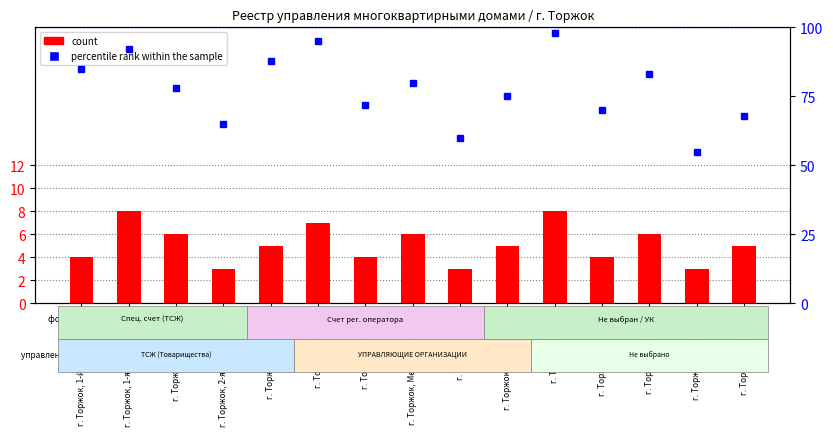

What position from the right is г. Торжок, Кирова?

10